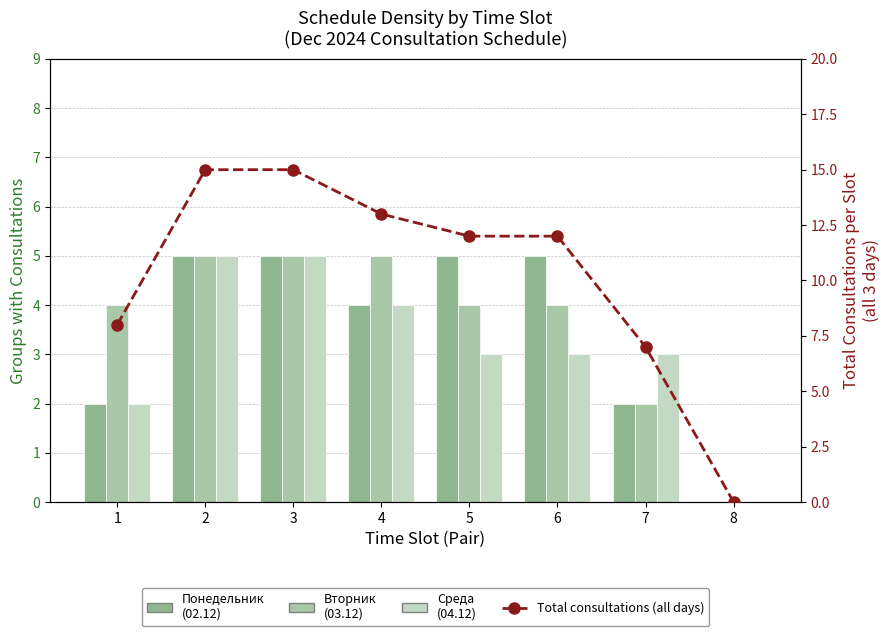

How many groups of bars are there?

8